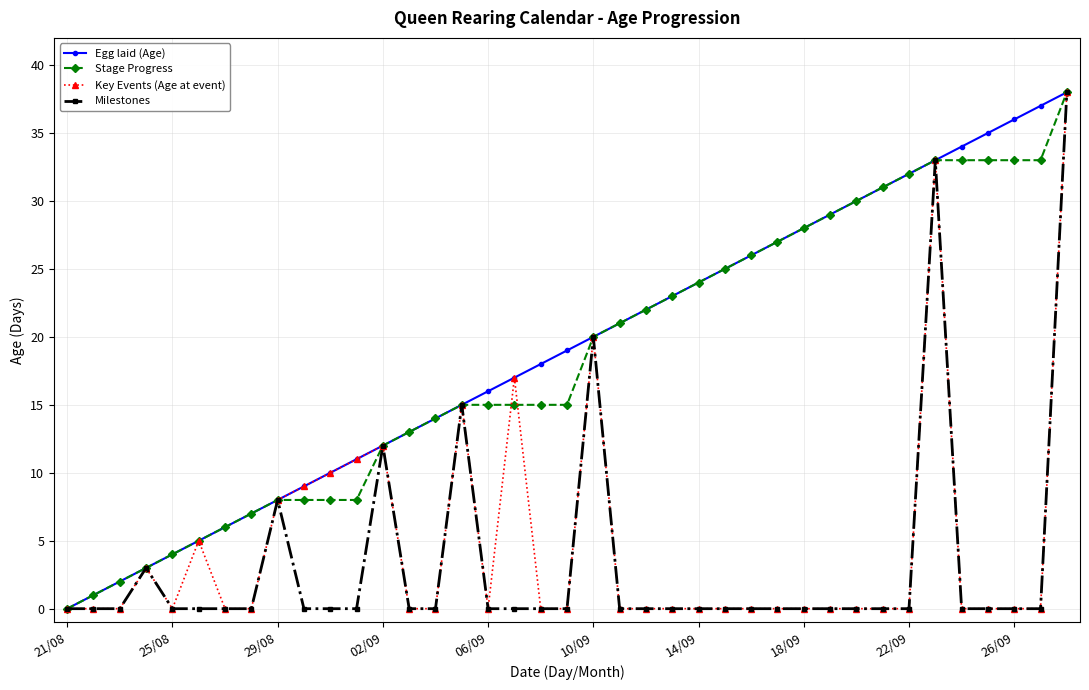

True or false: Egg laid (Age) has more than 1 points higher than both neighbors.

False